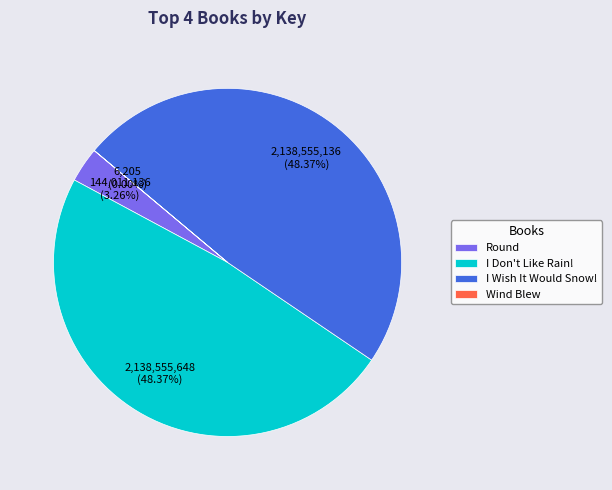

To the nearest percent, what is the difference between the largest and smallest slice percentages?

48%